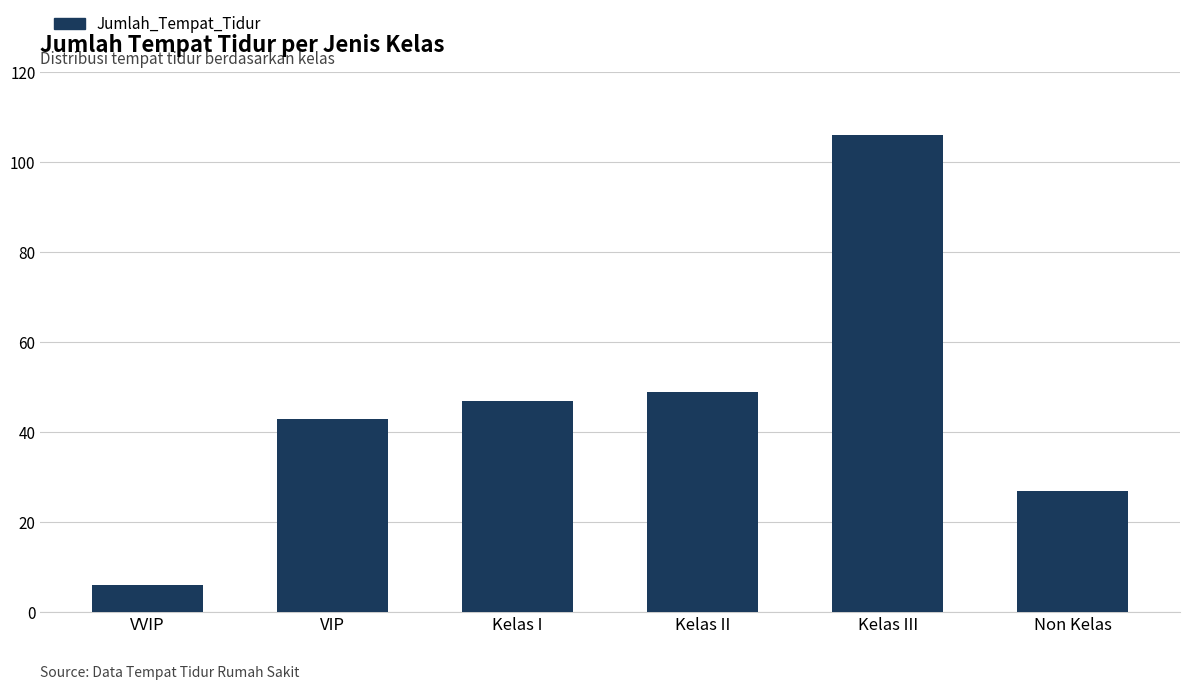

Reading left to right, what are all the values shown in this chart?

6	43	47	49	106	27